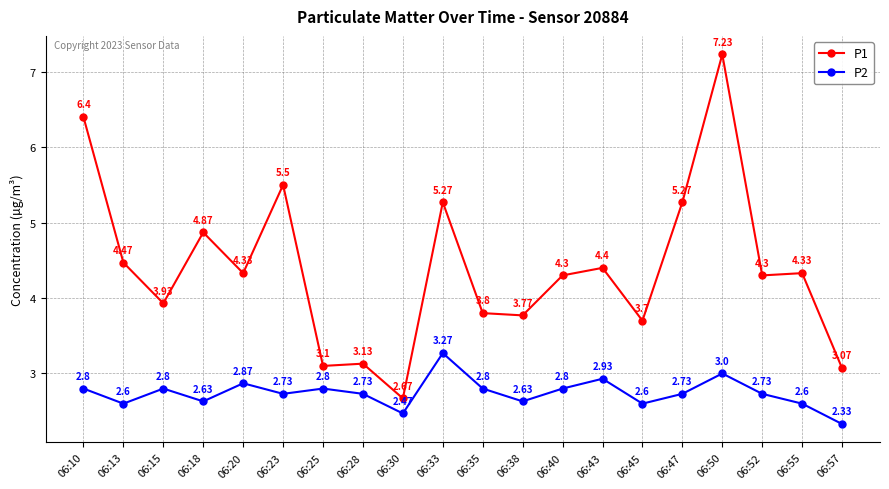

What is the sum of all P1 values?

87.8